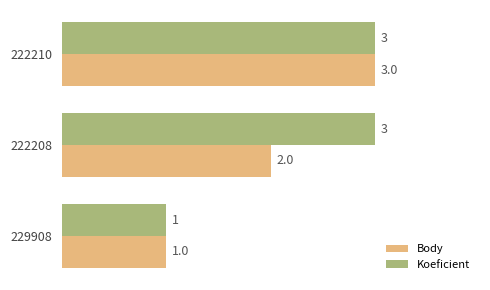

Which category has the highest value in the Body series?

222210